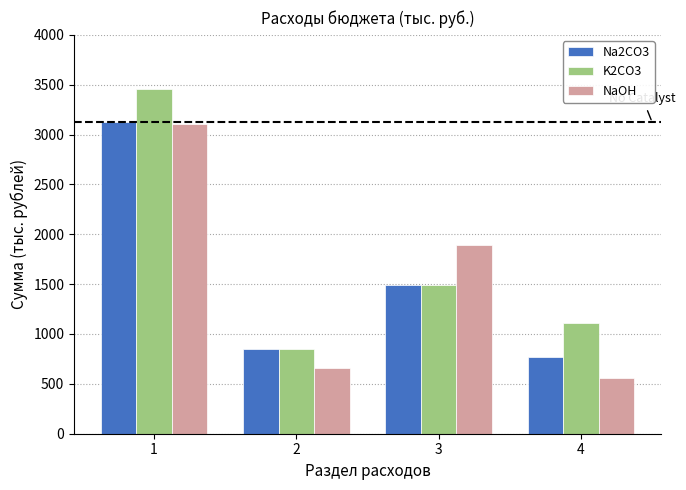

Reading right to left, what are all the values shown in this chart?

Na2CO3: 4=773.5	3=1495.2	2=854.2	1=3122.9
K2CO3: 4=1106.5	3=1495.2	2=854.2	1=3455.9
NaOH: 4=557.0	3=1889.6	2=662.3	1=3108.9